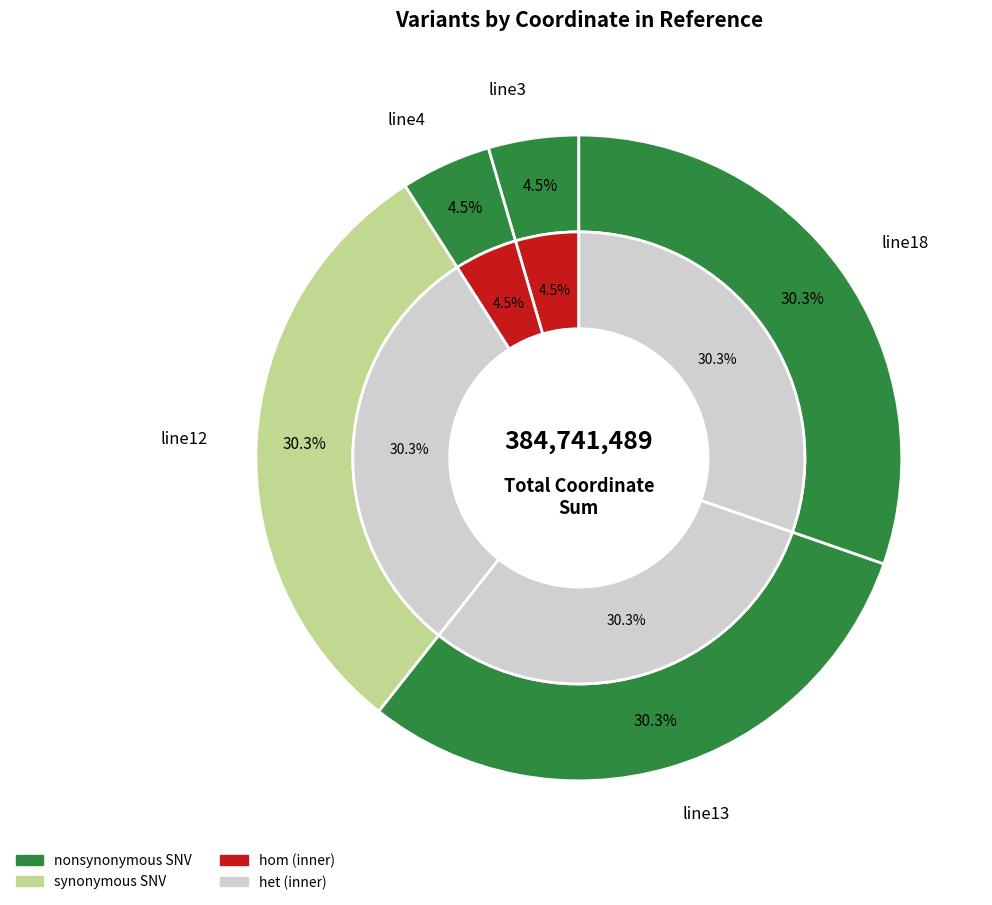

Is there any slice that represents more than half of the pie?

No